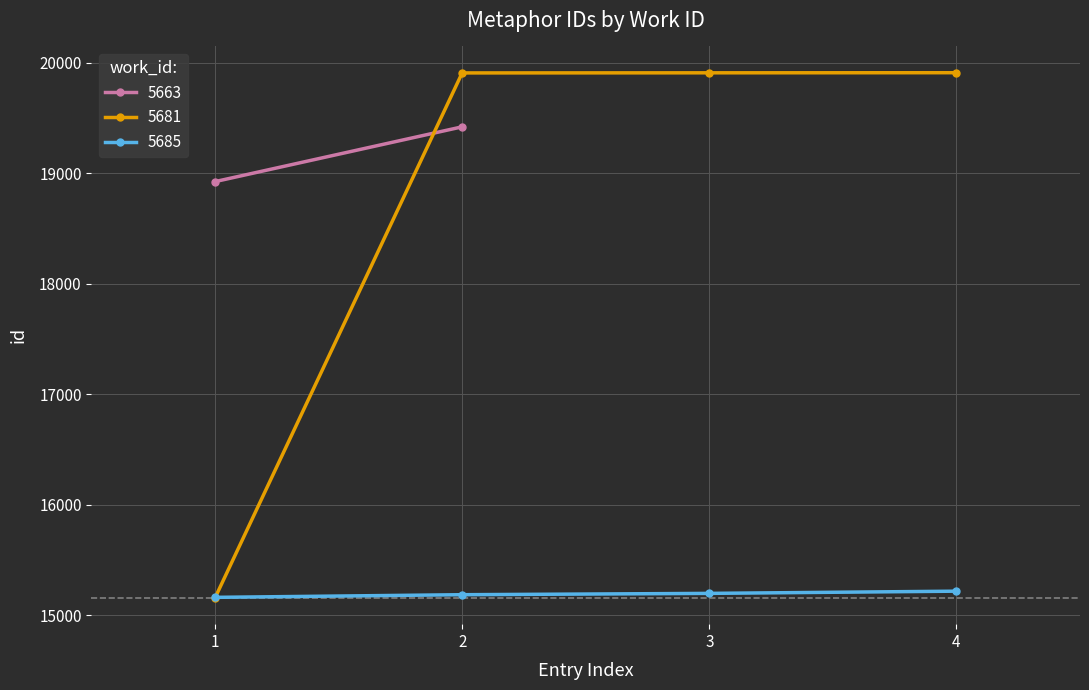

What is the value of the 5681 point at the 1st from the left?

15155